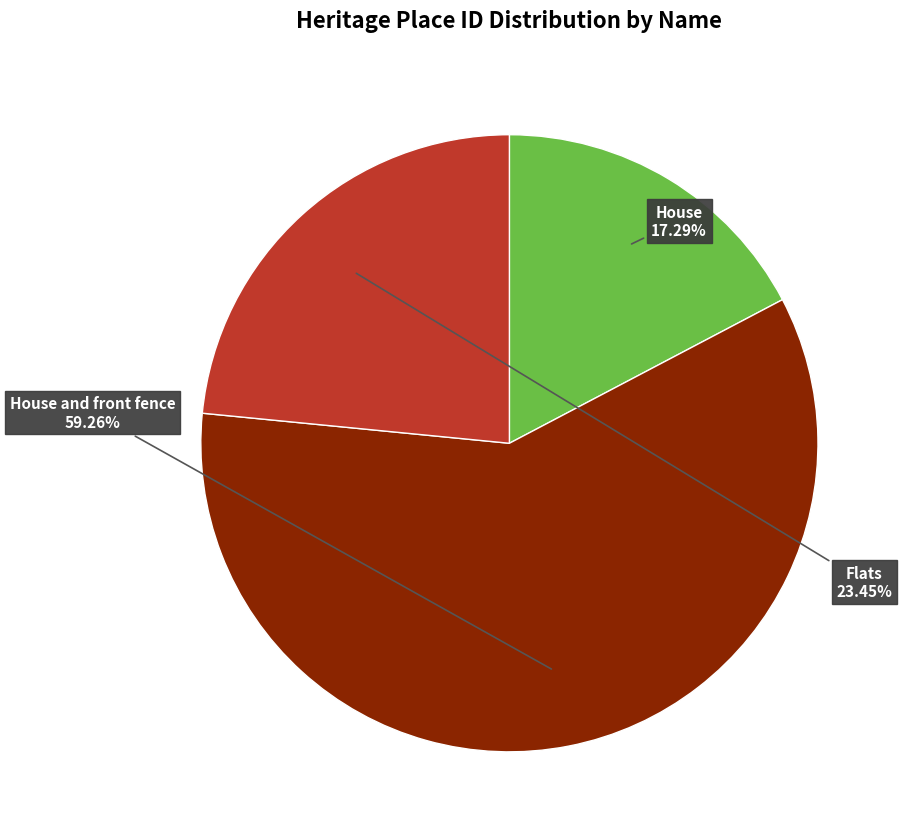

To the nearest percent, what is the difference between the largest and smallest slice percentages?

42%